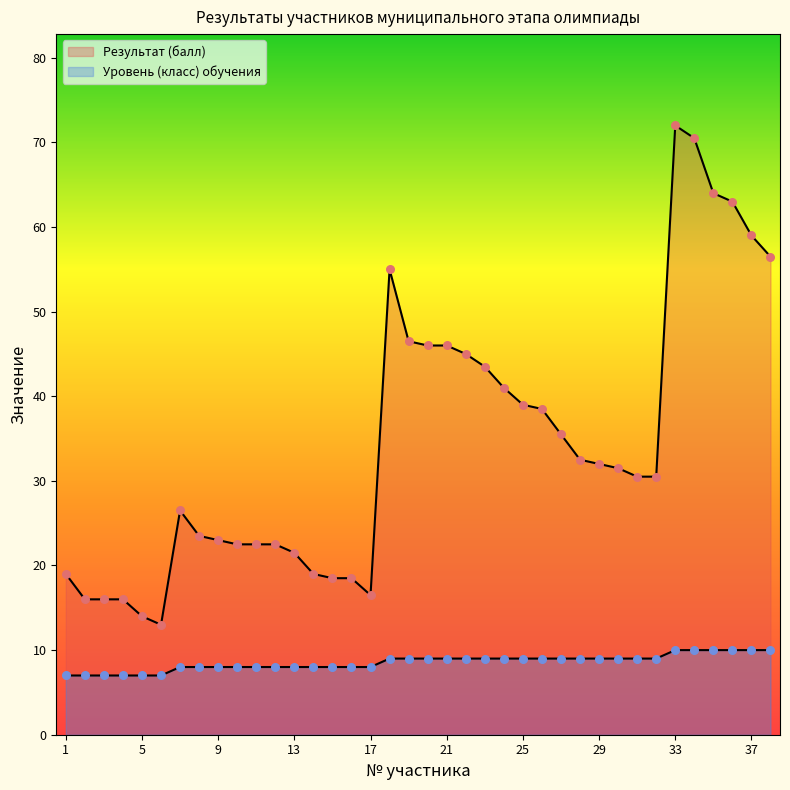

What is the total value across all series at 5?

21.0